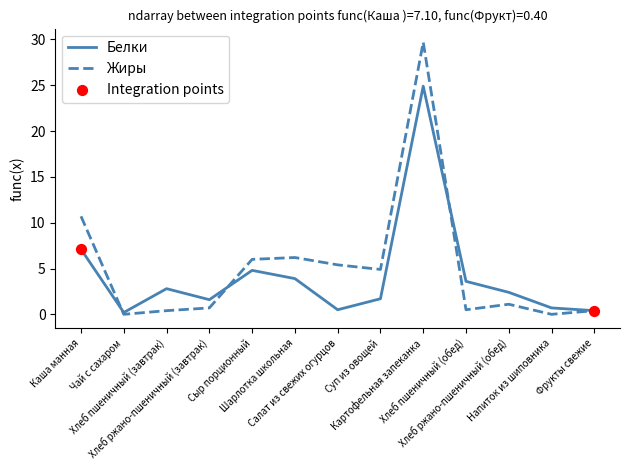

At how many categories does at least one series exceed 25?

1